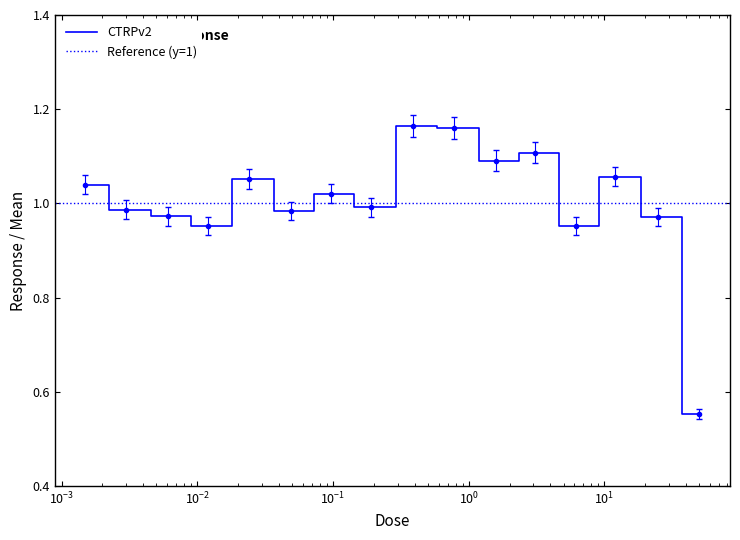

Reading left to right, list all the values displayed in this chart.

0.0015=1.0	0.003=1.0	0.0061=1.0	0.012=1.0	0.024=1.1	0.049=1.0	0.097=1.0	0.19=1.0	0.39=1.2	0.78=1.2	1.6=1.1	3.1=1.1	6.2=1.0	12.0=1.1	25.0=1.0	50.0=0.6